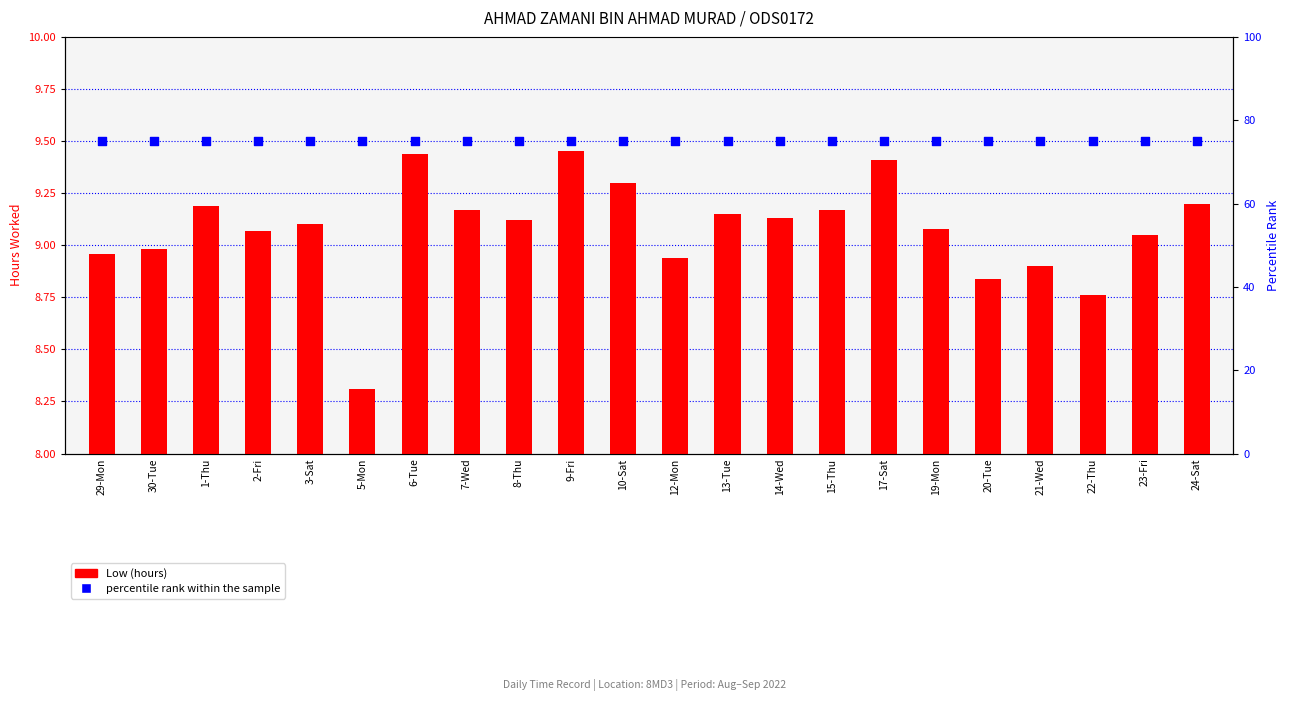

At how many categories does at least one series exceed 73?

22